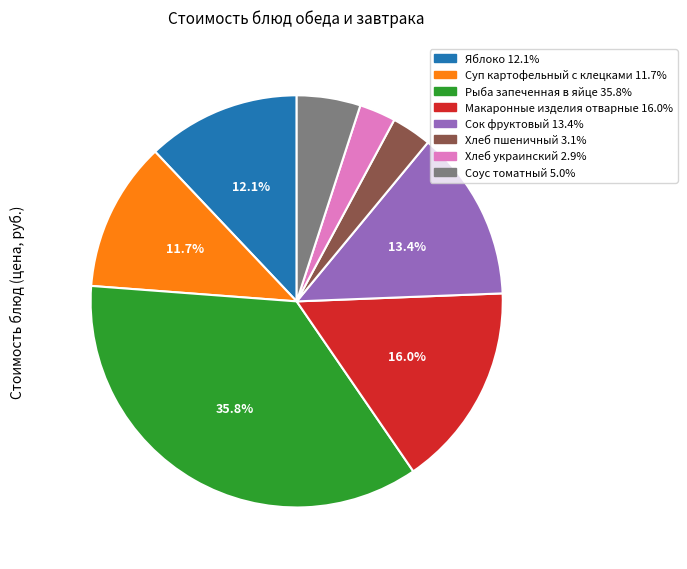

To the nearest percent, what is the average slice percentage?

12%